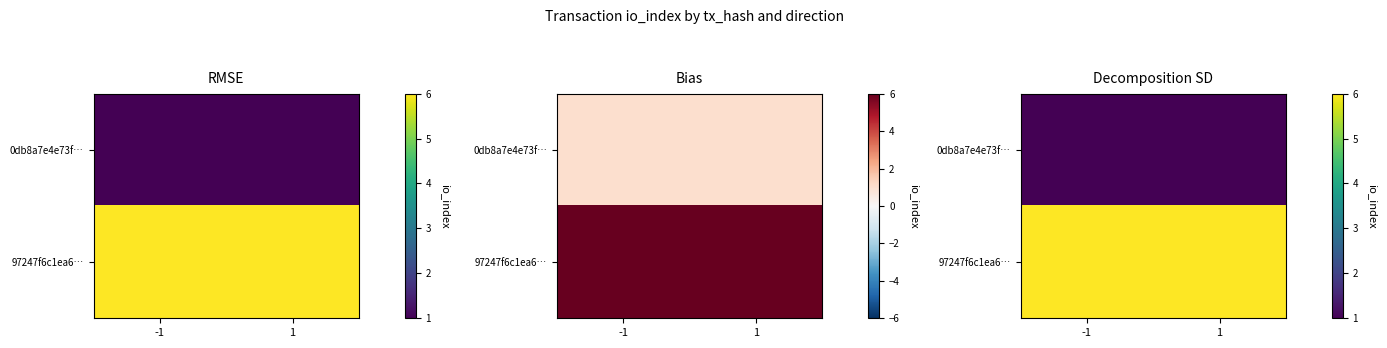

Is the value of 0db8a7e4e73f… at -1 greater than the value of 97247f6c1ea6… at 1?

No